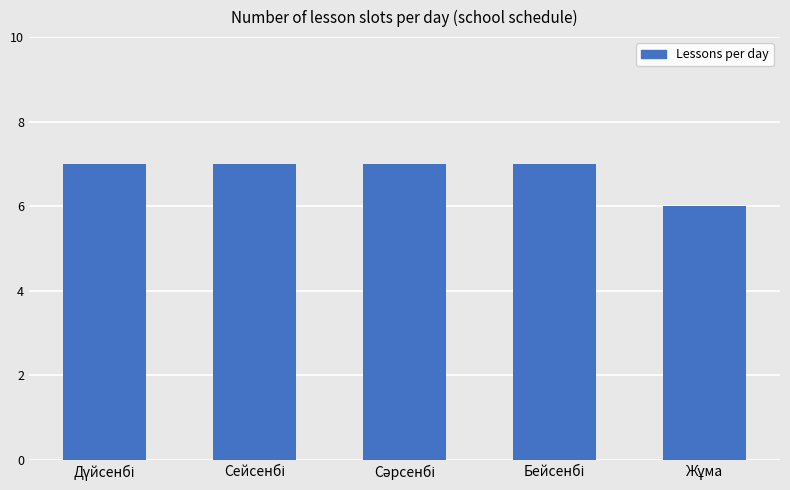

Reading left to right, extract all data points from this chart.

7	7	7	7	6